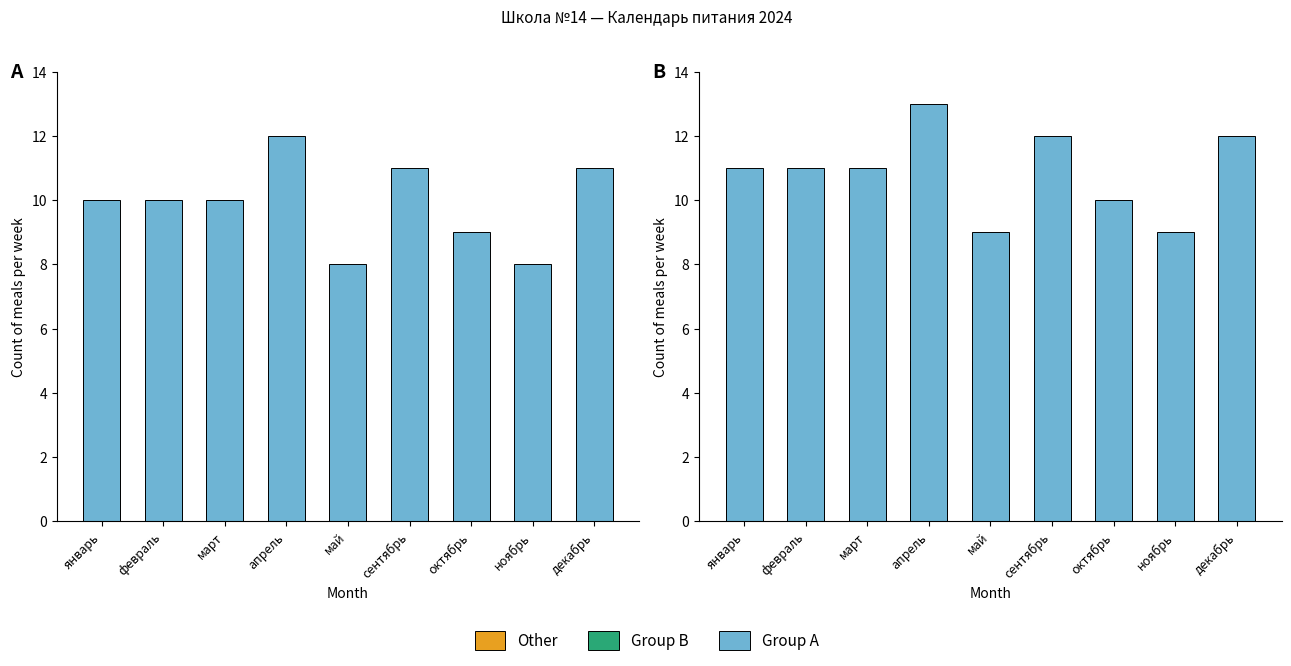

At сентябрь, list the series in order from smallest to largest.

Other, Group B, Group A